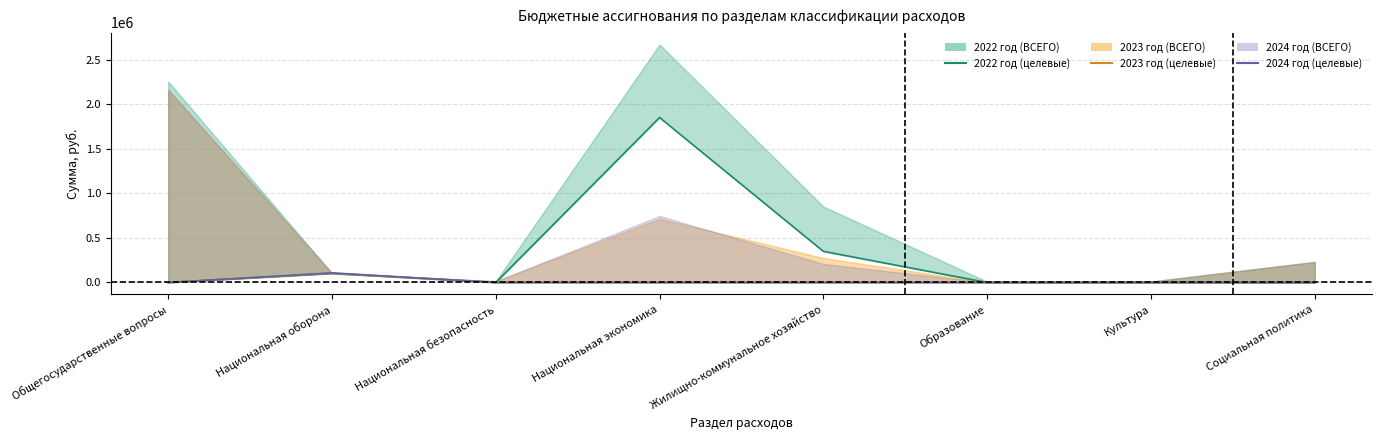

Is it true that 2022 год (целевые) equals 0.0 at Национальная безопасность?

True